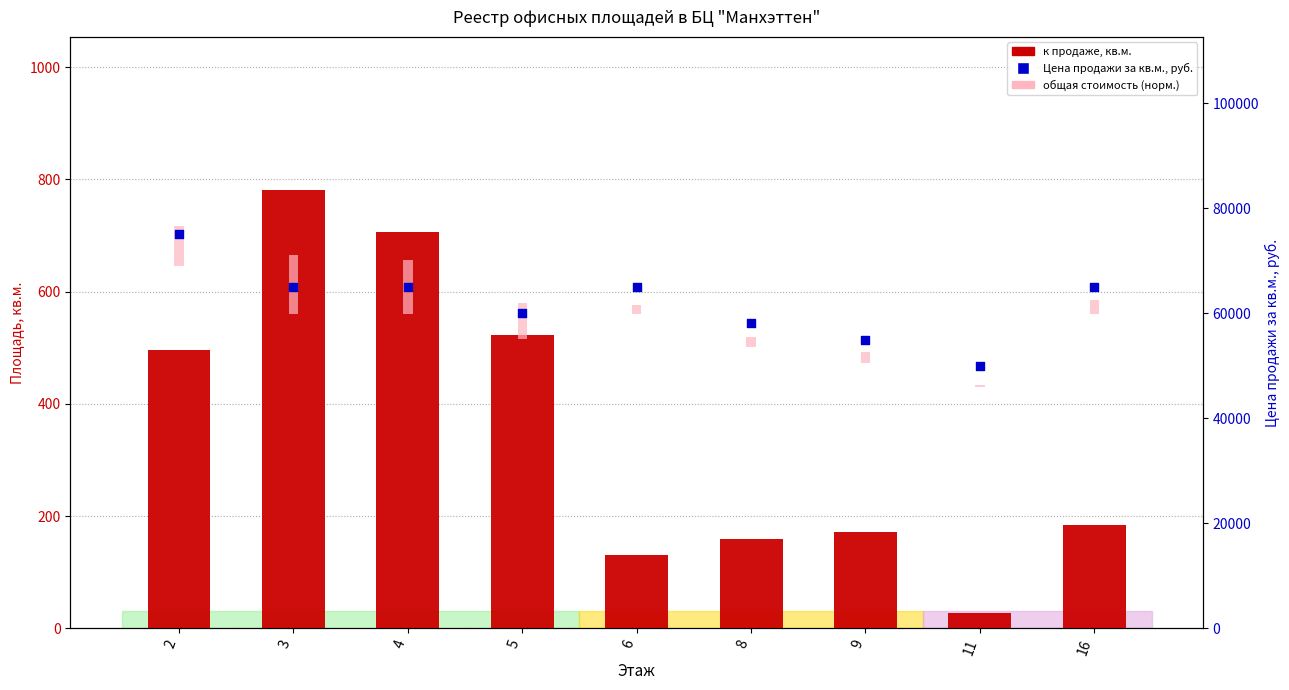

What is the total value across all series at 3?

77045.4